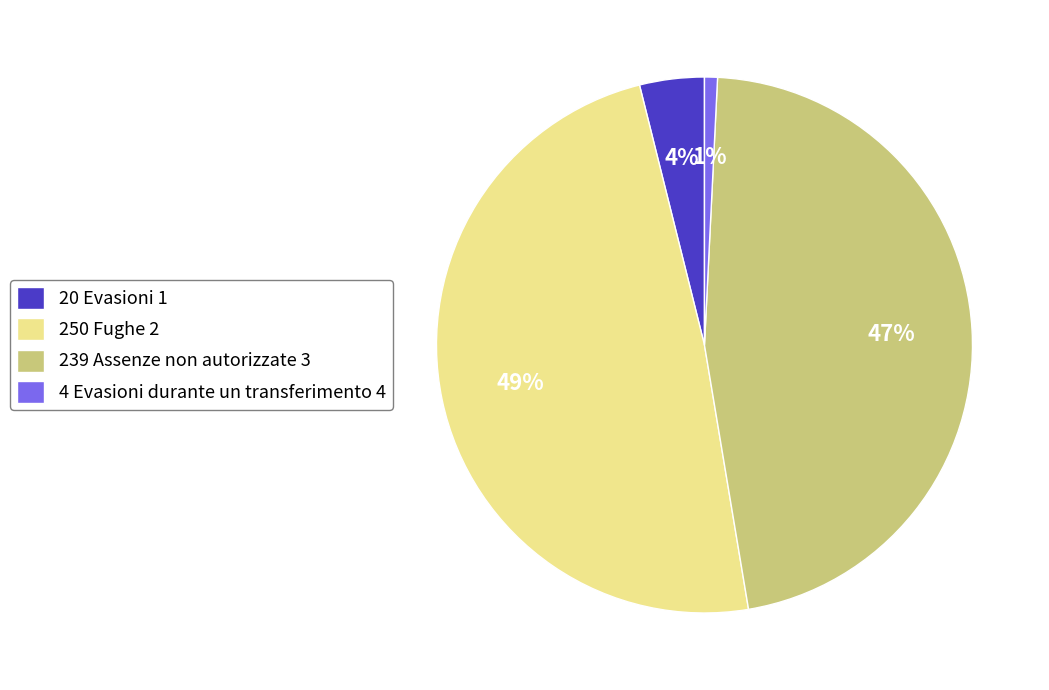

Combined, do 4 Evasioni durante un transferimento 4 and 20 Evasioni 1 account for over 50%?

No